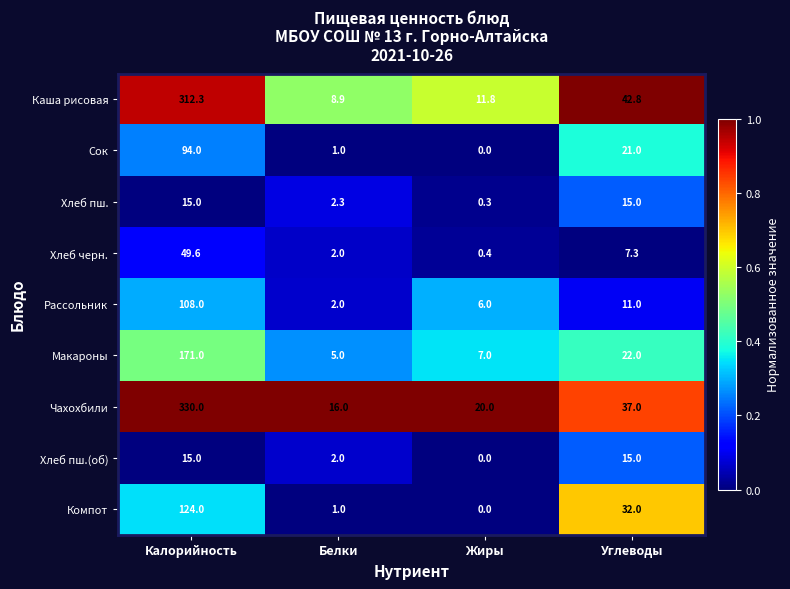

At how many categories does at least one series exceed 0?

4